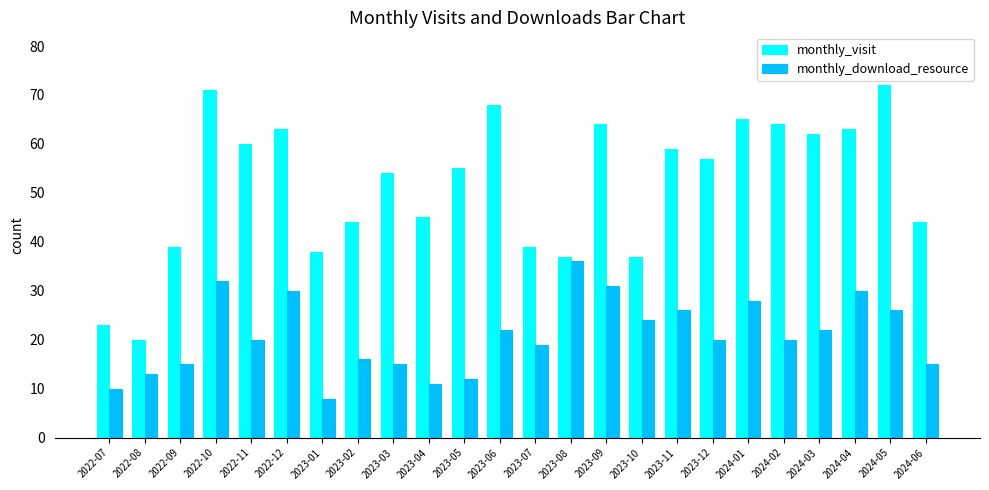

What is the label of the 12th bar from the left?

2023-06